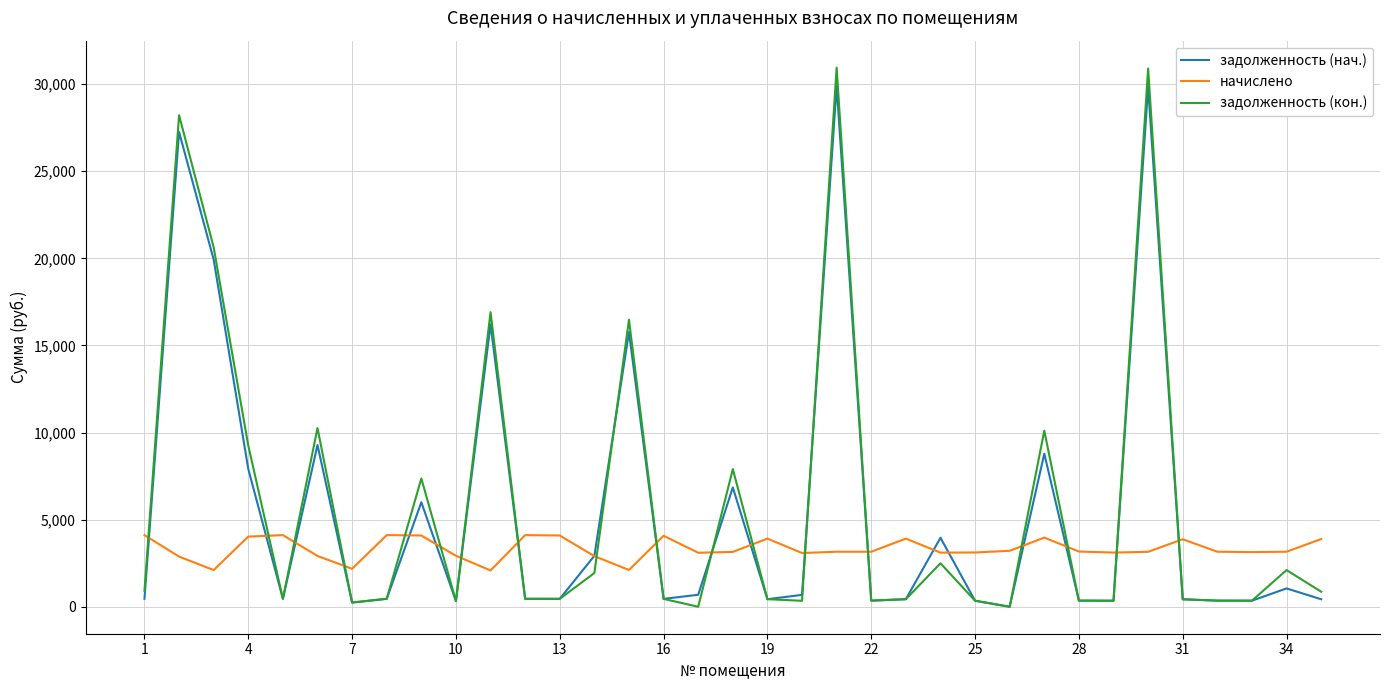

How many lines are shown in the chart?

3